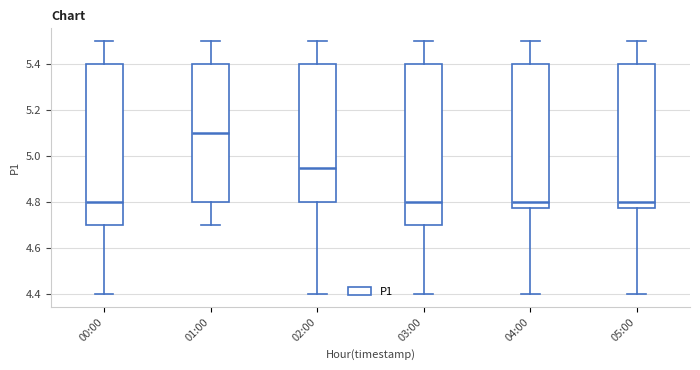

Which box's median line is the highest?

01:00